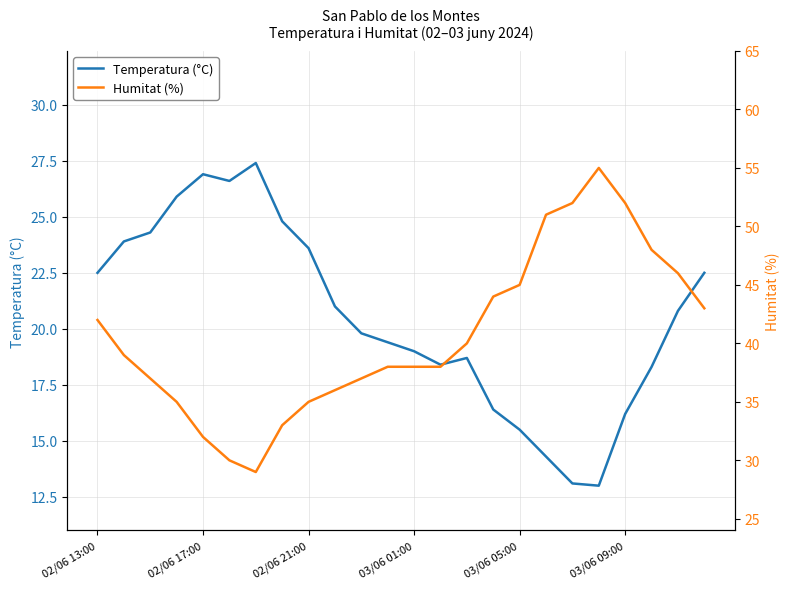

What position from the left is 10?

11